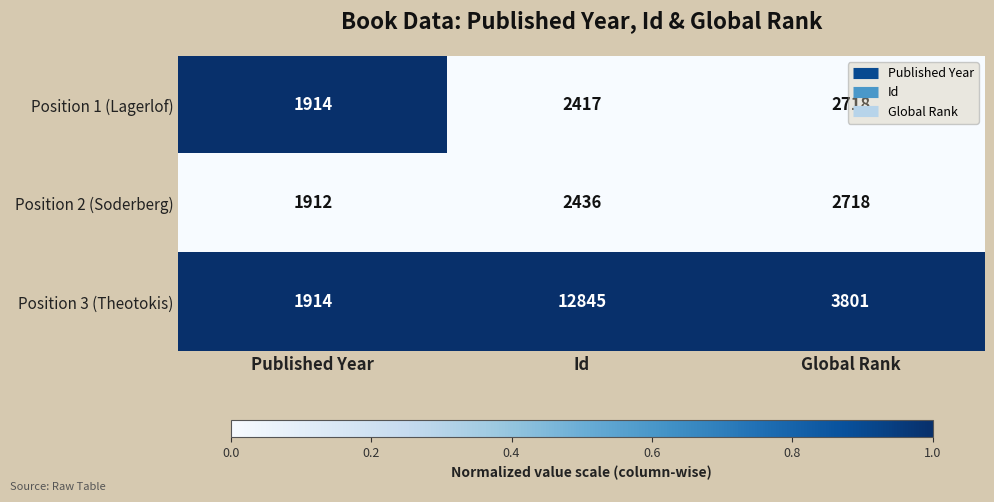

True or false: Position 2 (Soderberg) has a value of 1901 at Global Rank.

False